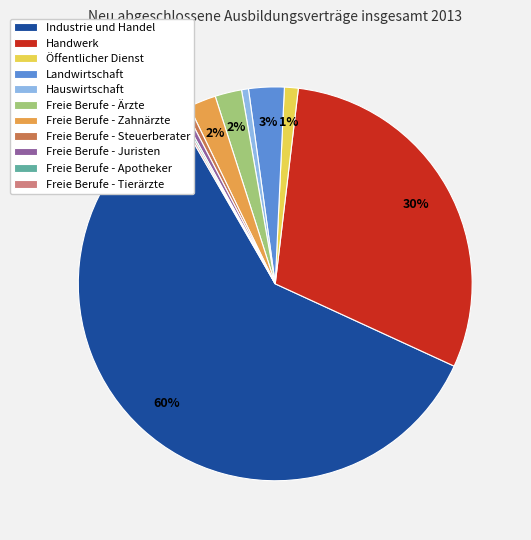

What percentage is the Landwirtschaft slice, to the nearest percent?

3%